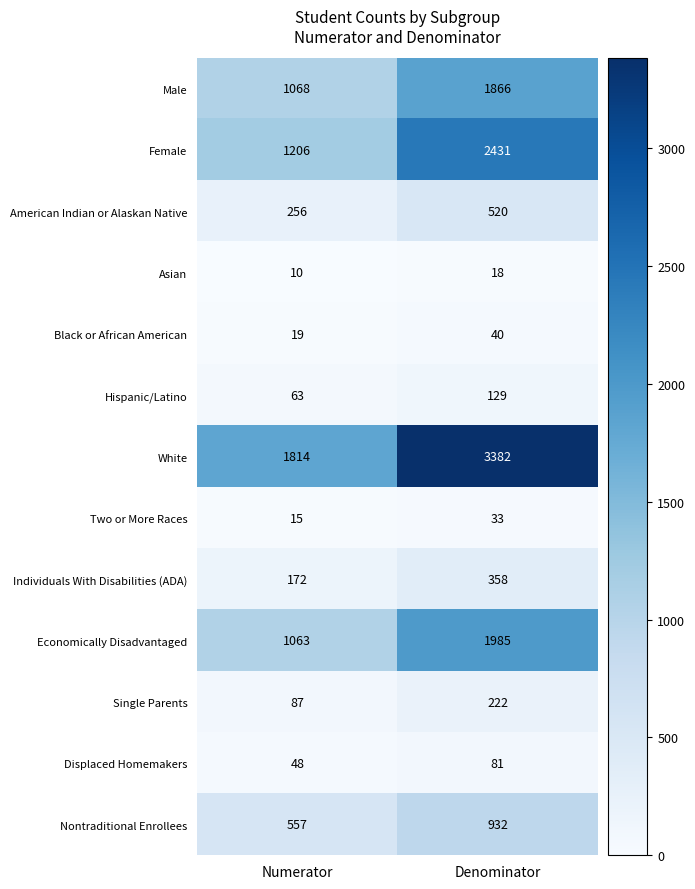

What is the difference between the highest and lowest values at Numerator?

1804